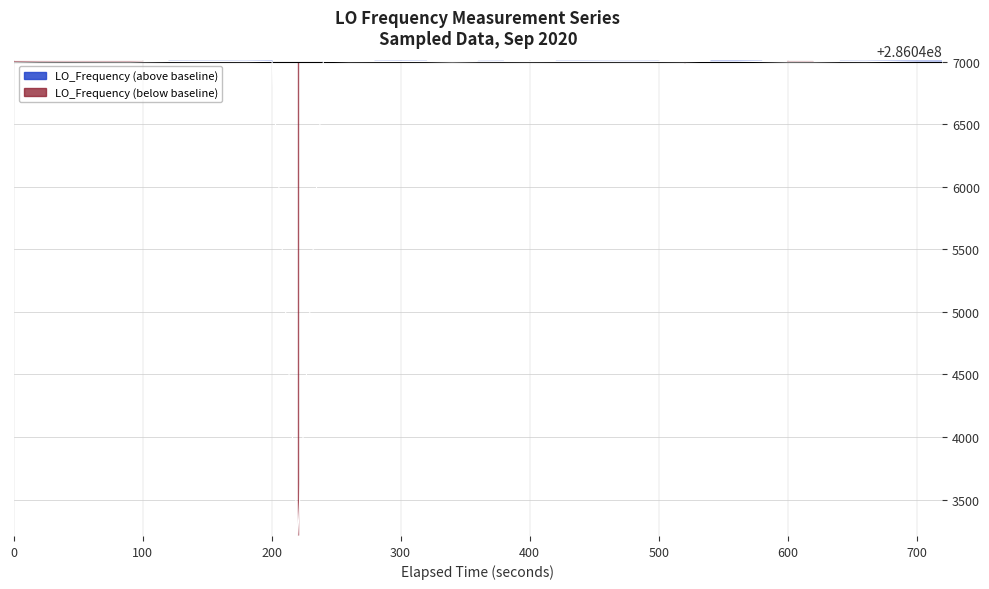

Does the chart display data point markers on the line(s)?

No